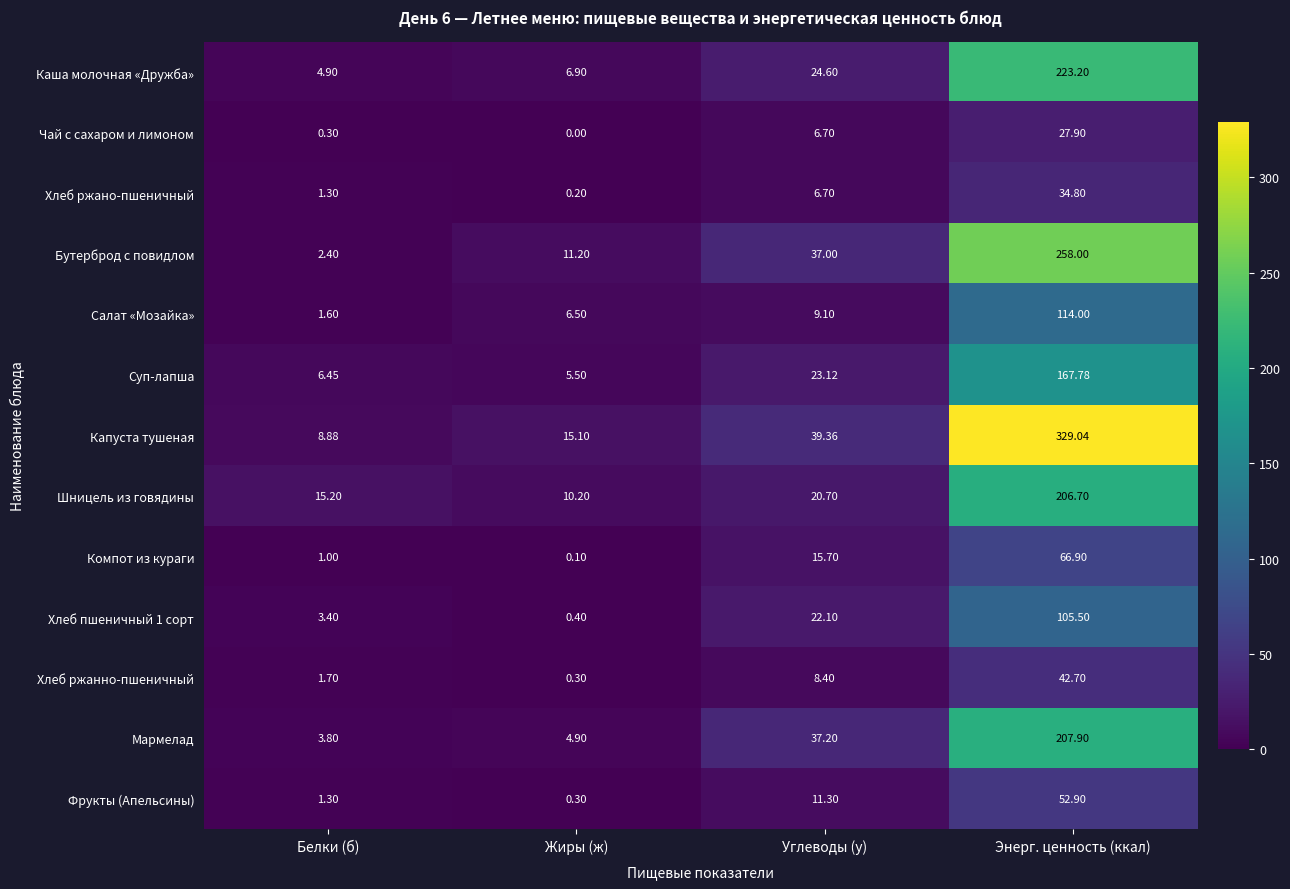

List the labels in order of Хлеб ржанно-пшеничный value, largest first.

Энерг. ценность (ккал), Углеводы (у), Белки (б), Жиры (ж)